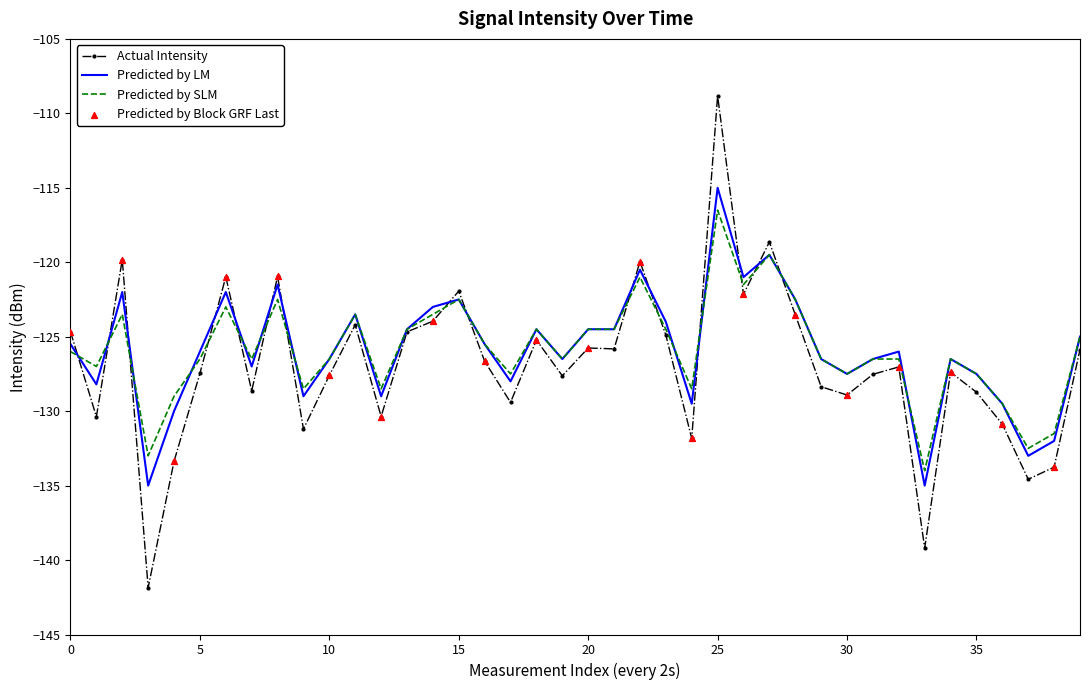

Which series has the largest range (max minus min)?

Actual Intensity